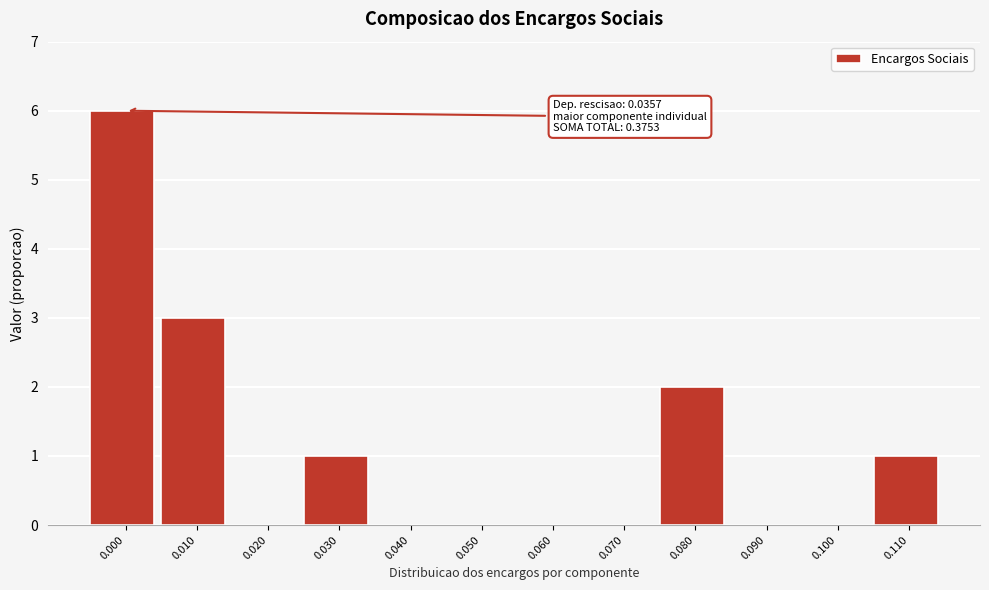

Reading right to left, what are all the values shown in this chart?

0.110=1	0.100=0	0.090=0	0.080=2	0.070=0	0.060=0	0.050=0	0.040=0	0.030=1	0.020=0	0.010=3	0.000=6